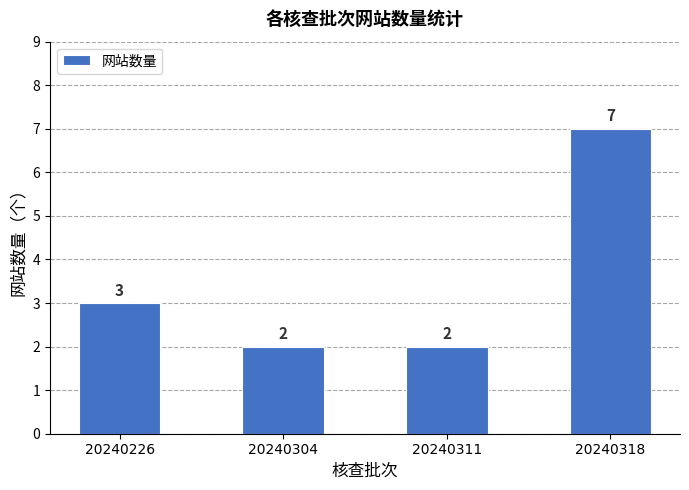

Approximately how many times larger is the value at 20240318 compared to 20240226?

2.3